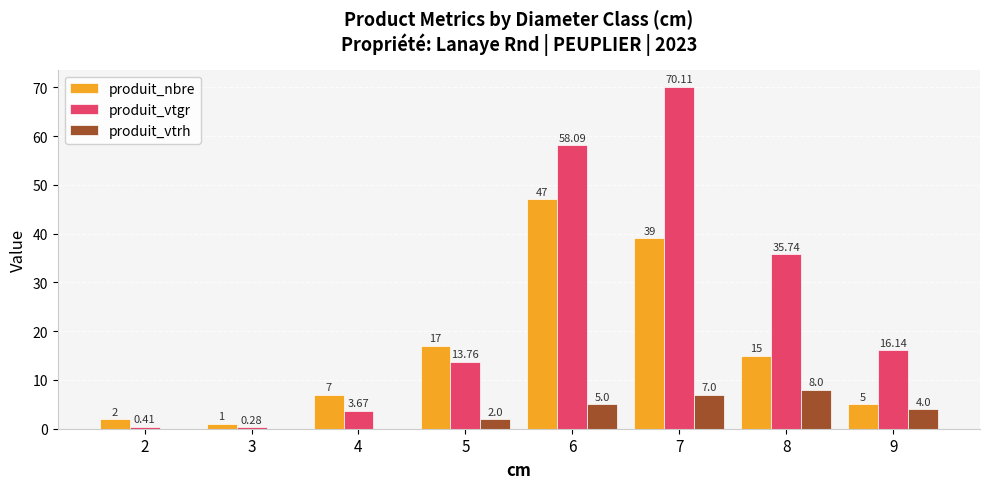

How many values in produit_vtrh are above zero?

5